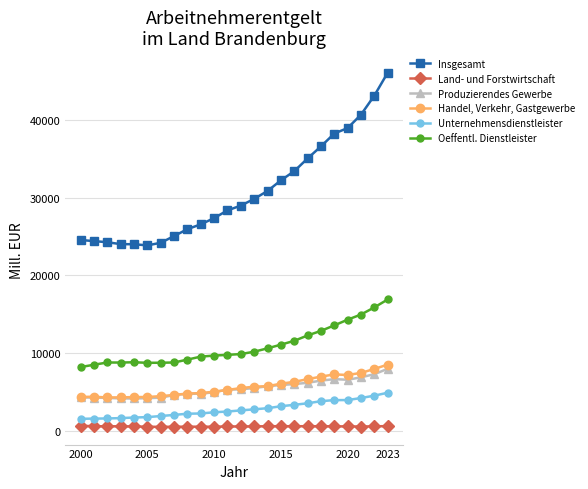

Which series has the largest total across all categories?

Insgesamt